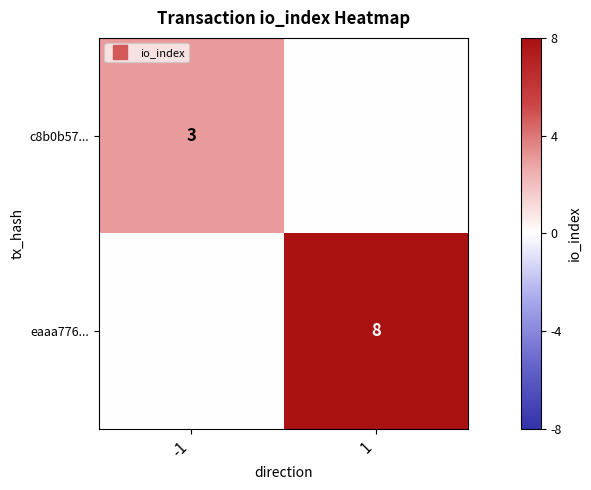

How many eaaa776... values are between 0 and 8?

2